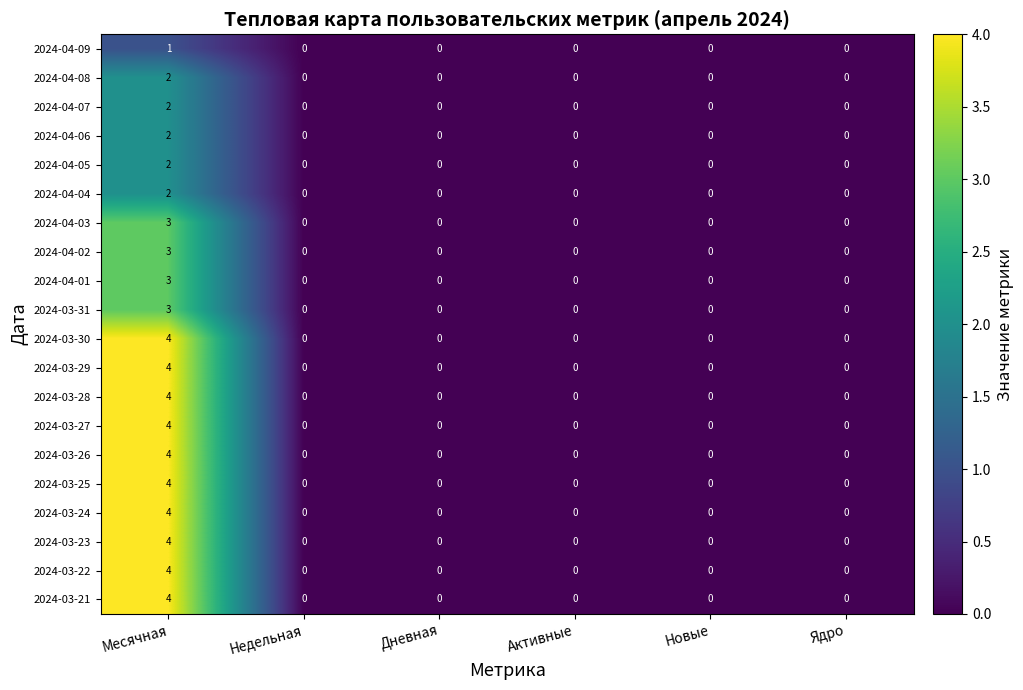

True or false: 2024-03-23 has a value of -2 at Новые.

False